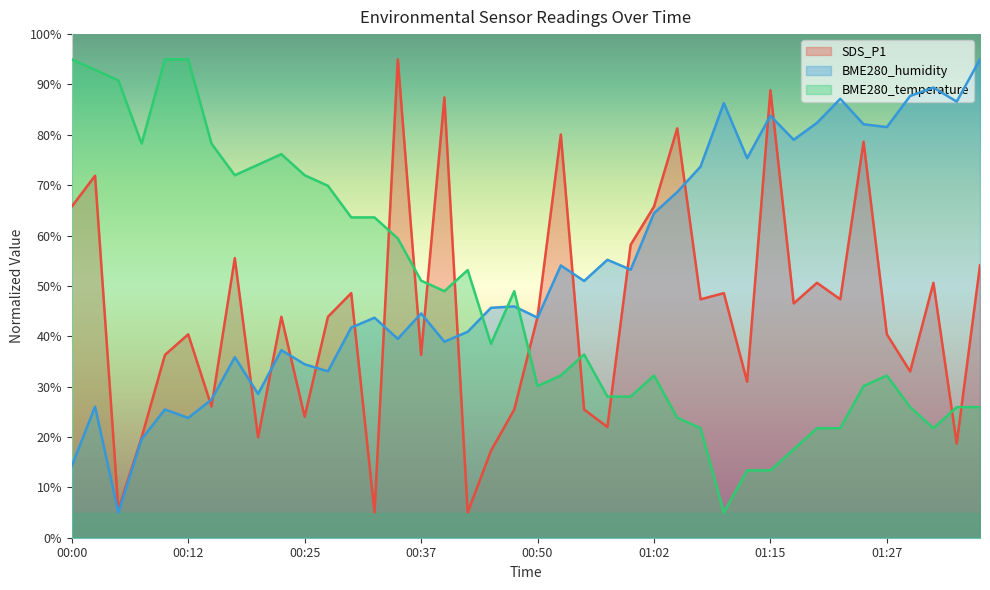

What is the value of the BME280_temperature point at the 3rd from the left?

90.8